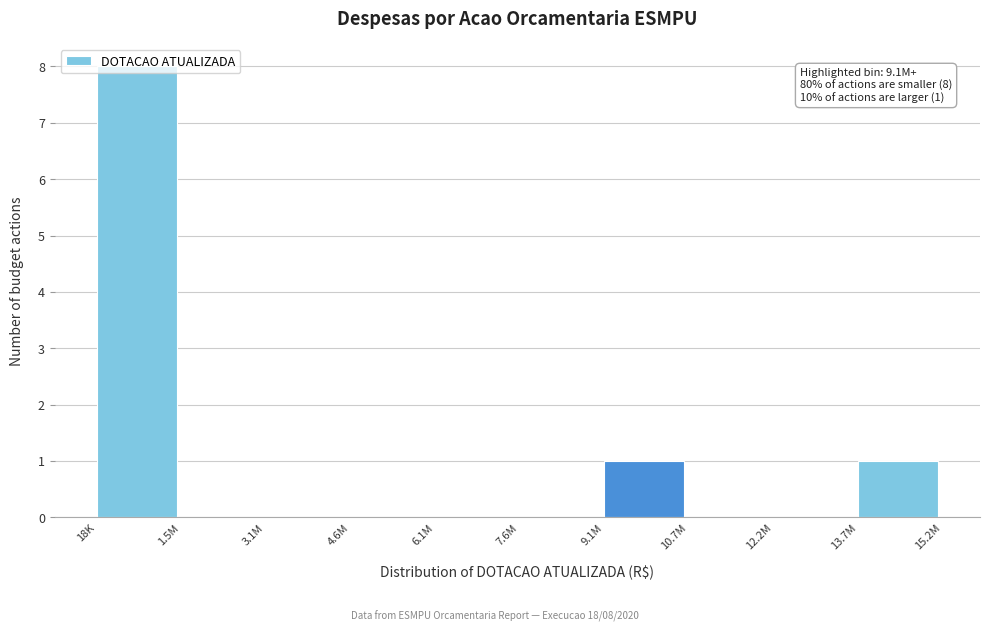

Between 10.7M and 18K, which is larger?

18K